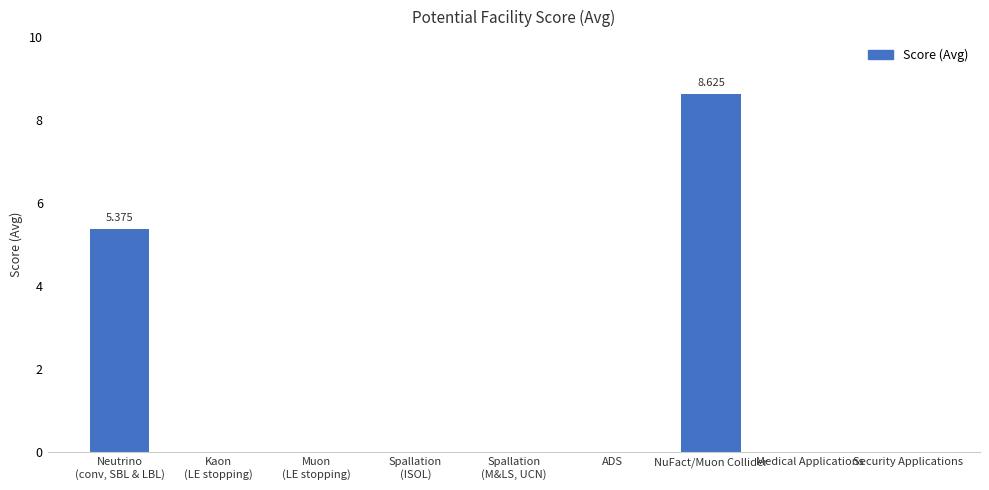

At which category does the chart reach its peak across all series?

NuFact/Muon Collider